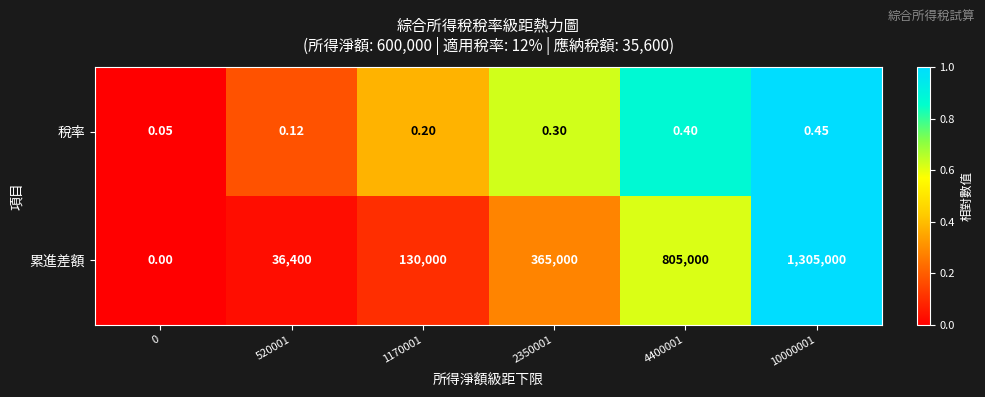

Which series changed the most between 2350001 and 4400001?

累進差額